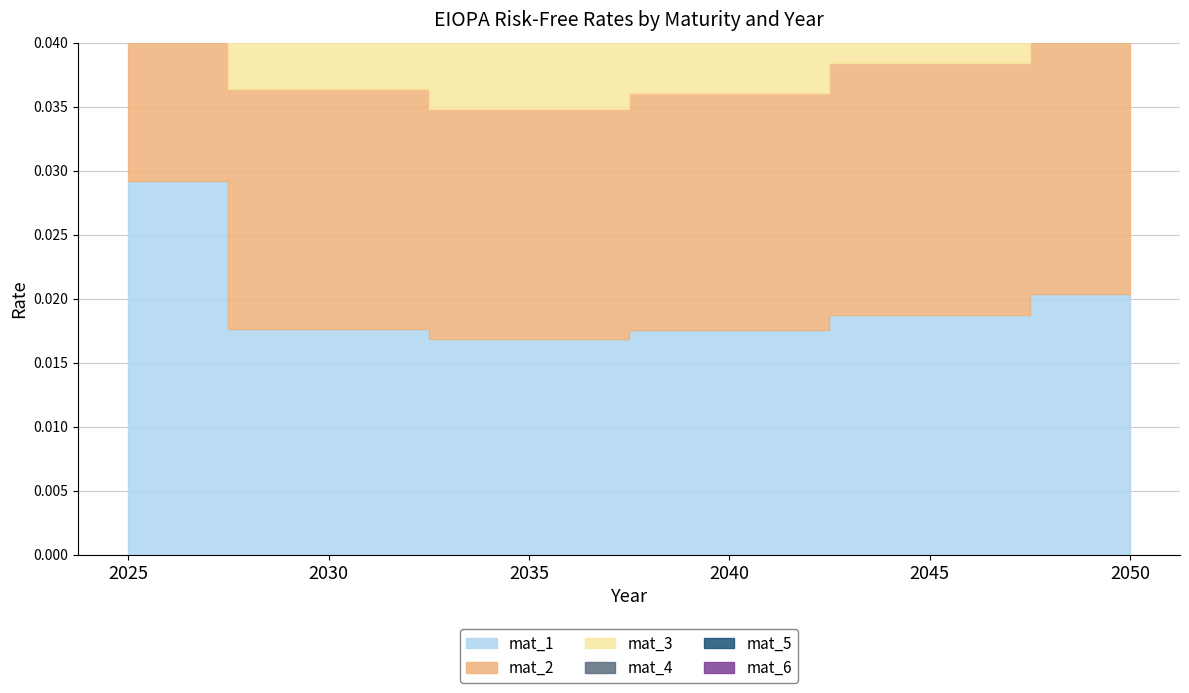

Which series has the largest total across all categories?

mat_6